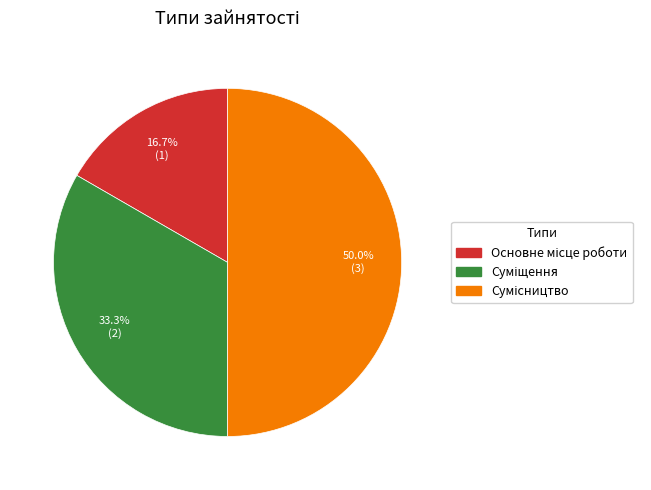

Which category has the smallest portion of the pie?

Основне місце роботи